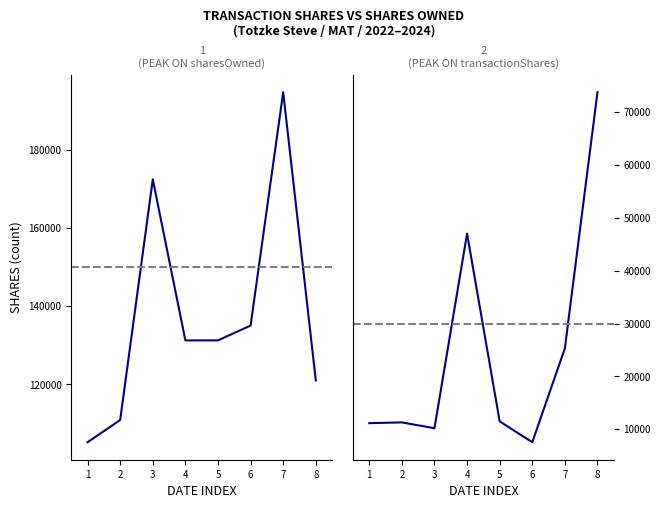

Rank the categories by transactionShares value from lowest to highest.

6, 3, 1, 2, 5, 7, 4, 8